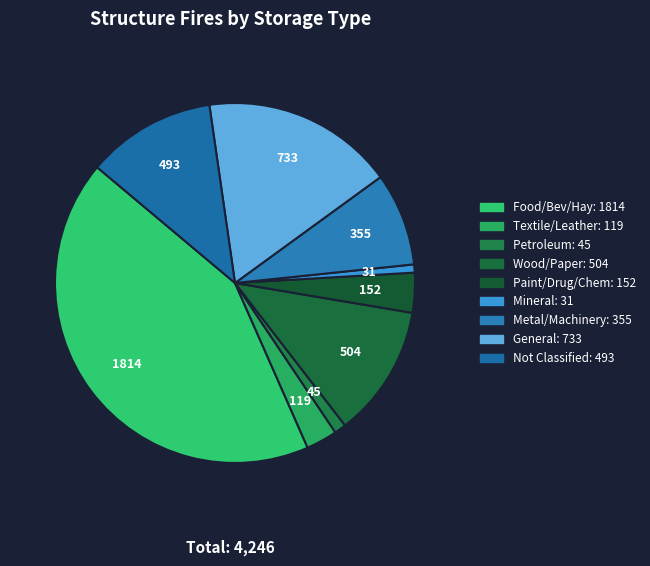

How many slices are in this pie chart?

9